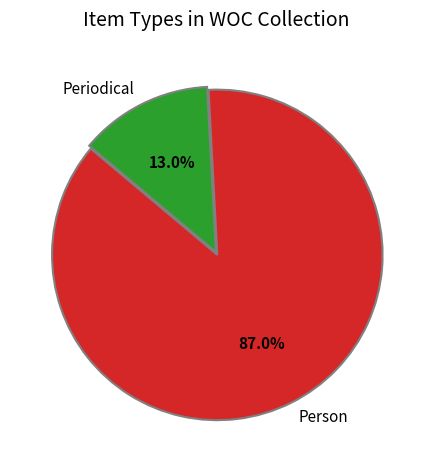

What is the largest slice in the pie chart?

Person